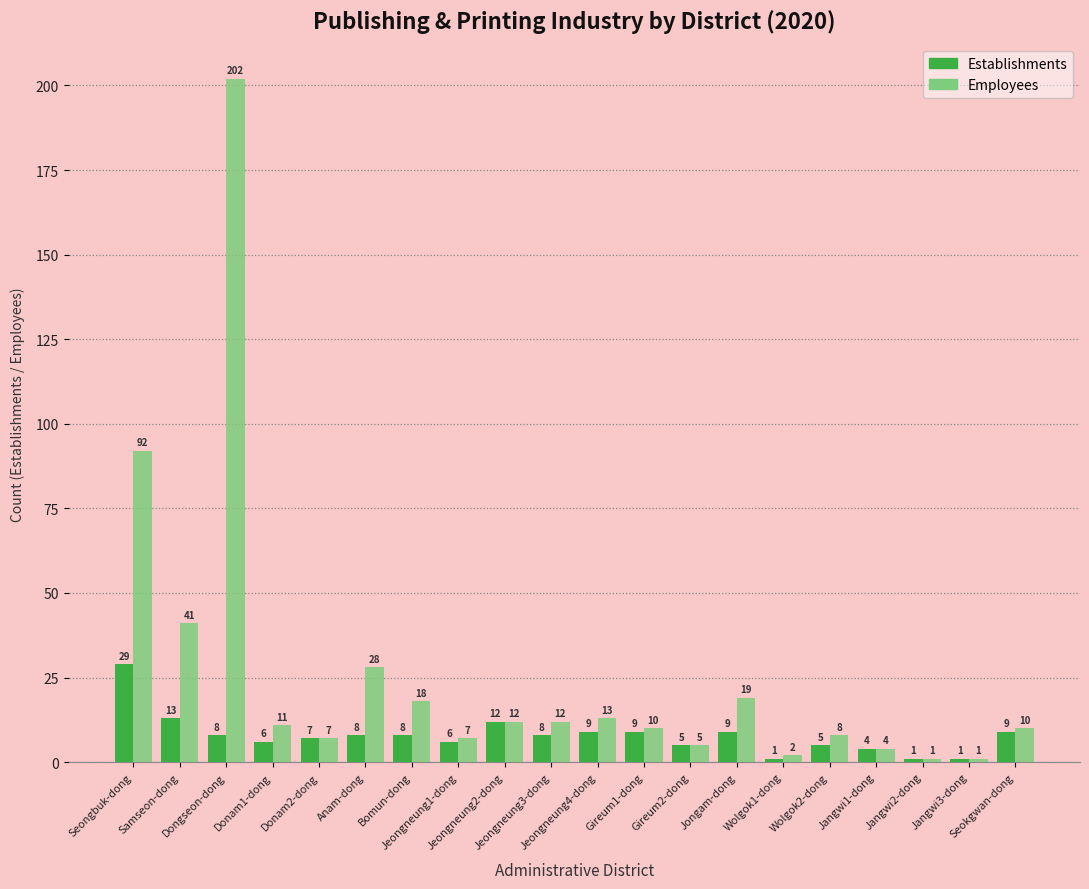

What is the maximum value shown in the chart?

202